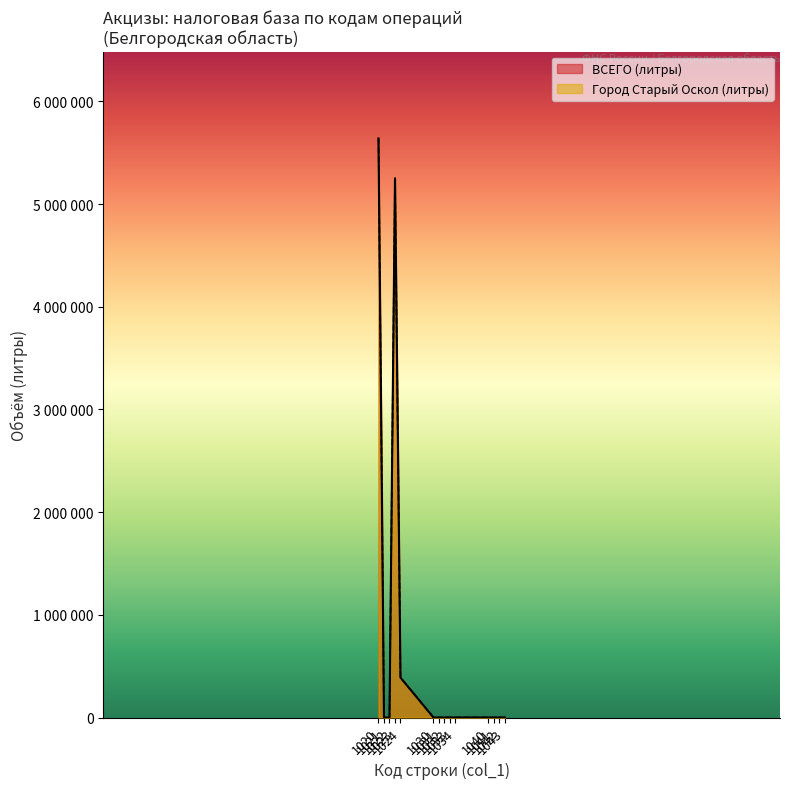

True or false: Город Старый Оскол (литры) has more than 2 points higher than both neighbors.

False